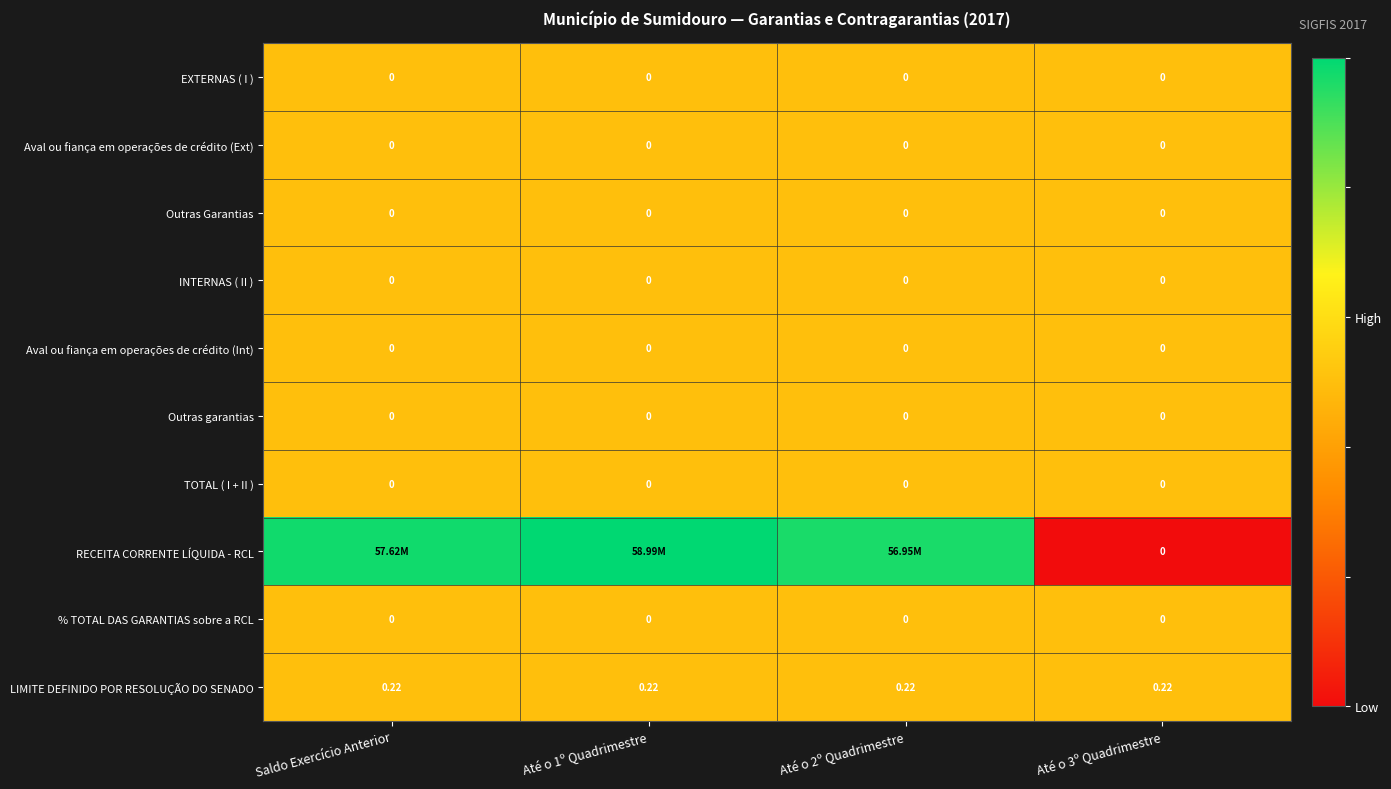

At which category does the chart reach its minimum across all series?

Até o 3º Quadrimestre